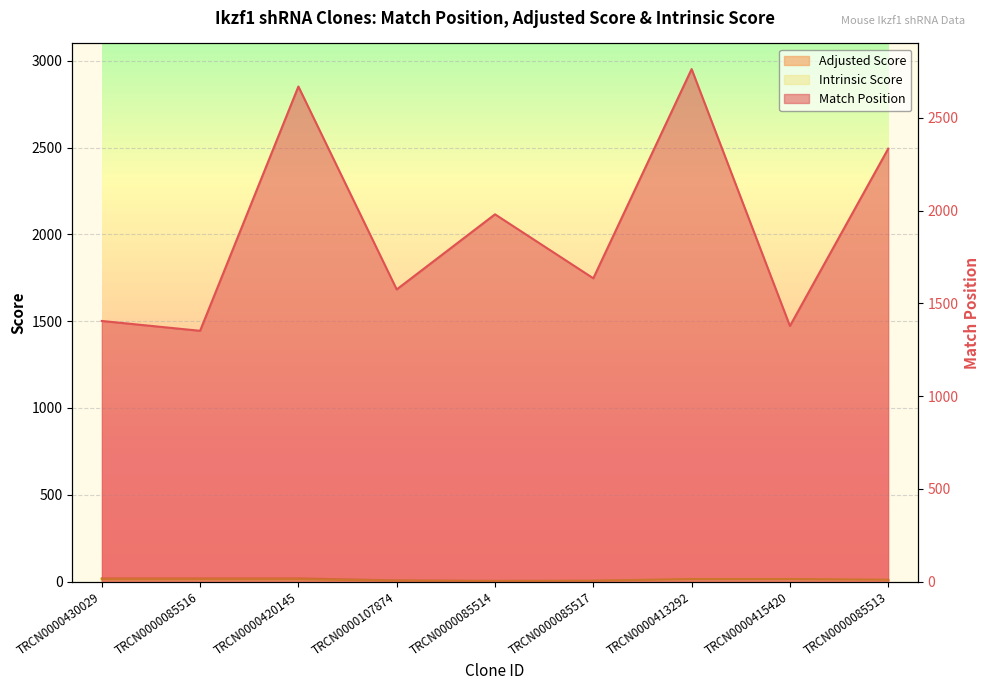

True or false: Match Position and Adjusted Score cross at least once.

False